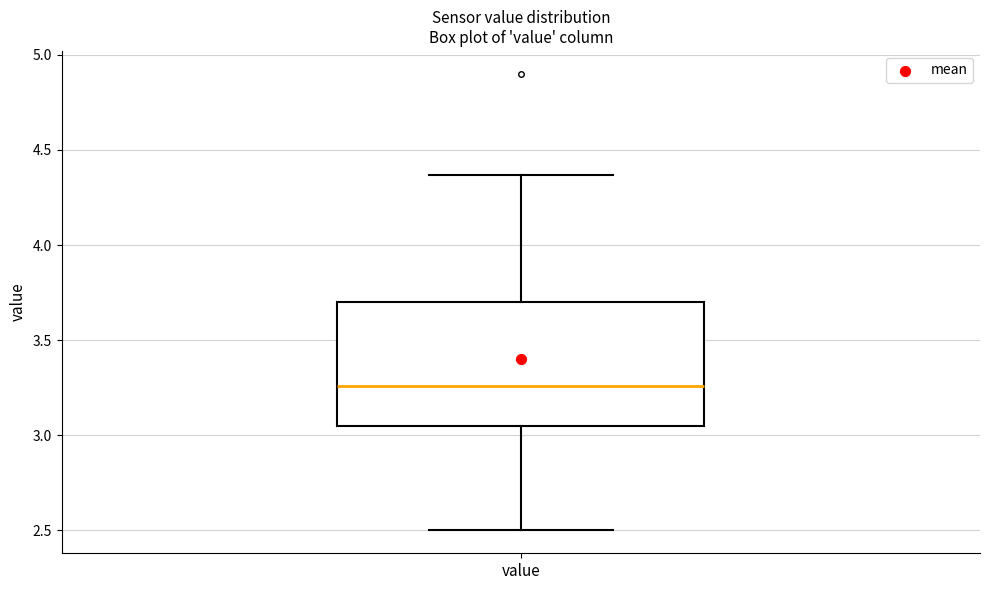

Read this box plot against the y-axis: the position of the median line, the range covered by the box, and the ends of both whiskers. The values are not printed on the chart, so give them approximately, as read against the axis.

median 3.25, box 3.05 to 3.70, whiskers 2.50 to 4.35